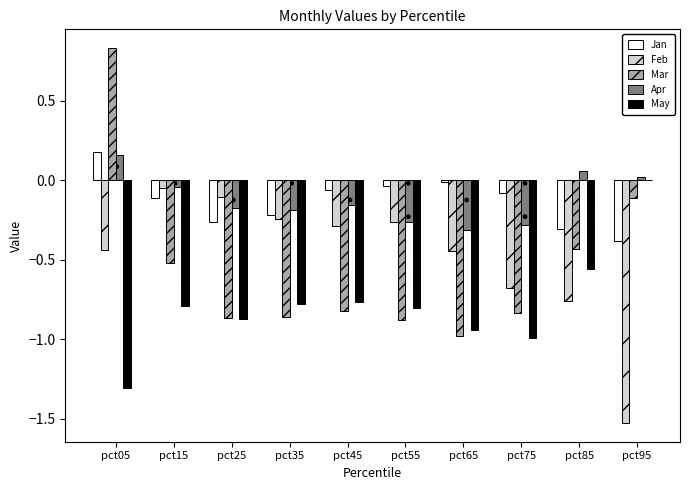

At which category is the sum across all series the highest?

pct05